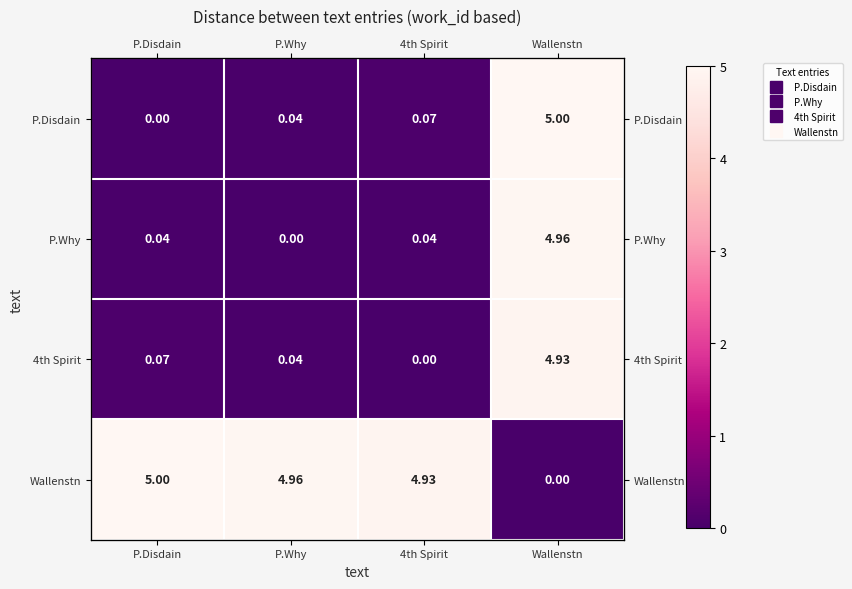

Rank the categories by P.Disdain value from highest to lowest.

Wallenstn, 4th Spirit, P.Why, P.Disdain